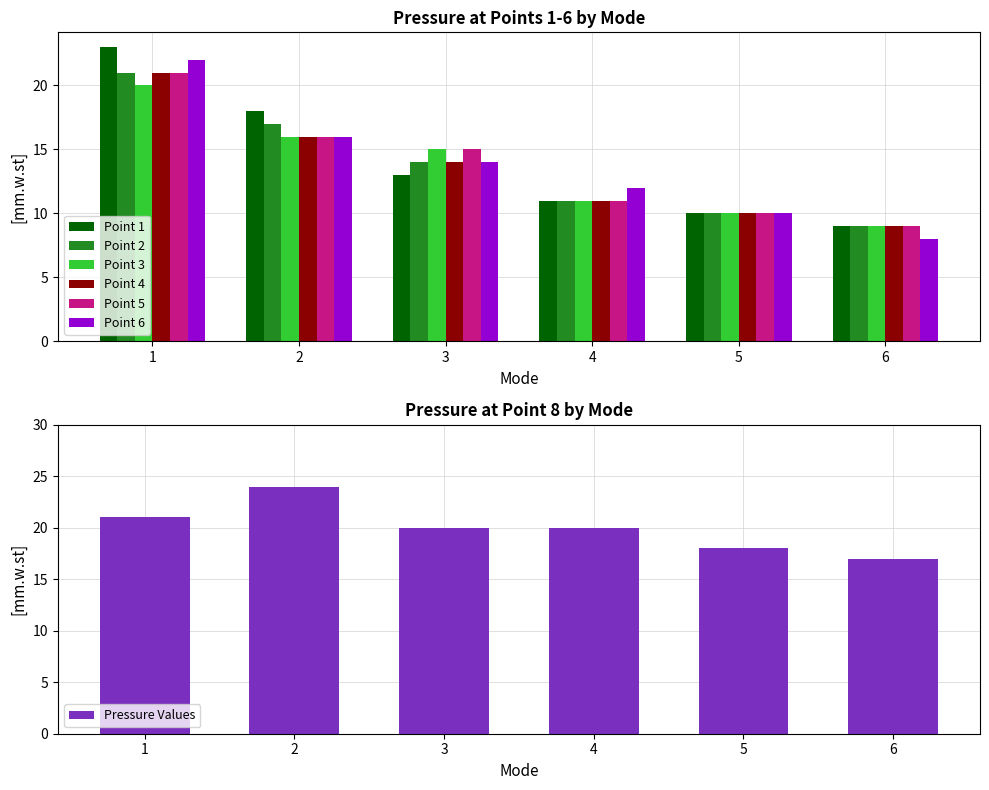

What is the difference between the second highest and minimum values in the Point 4 series?

7